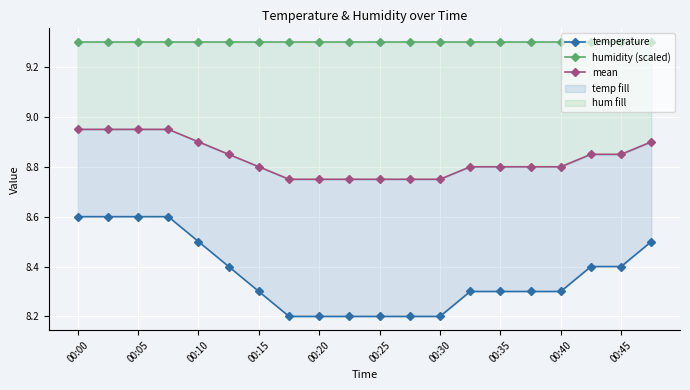

Which series has the largest total across all categories?

humidity (scaled)